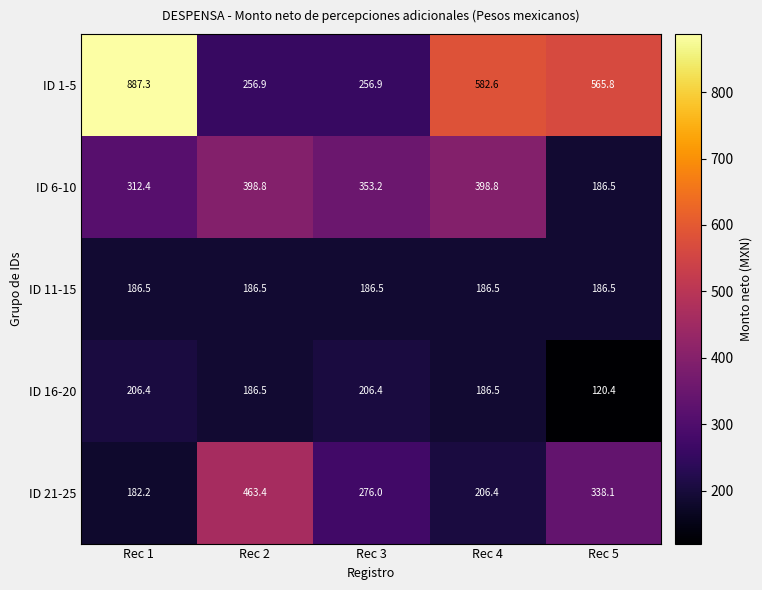

Which series has the widest spread of values?

ID 1-5